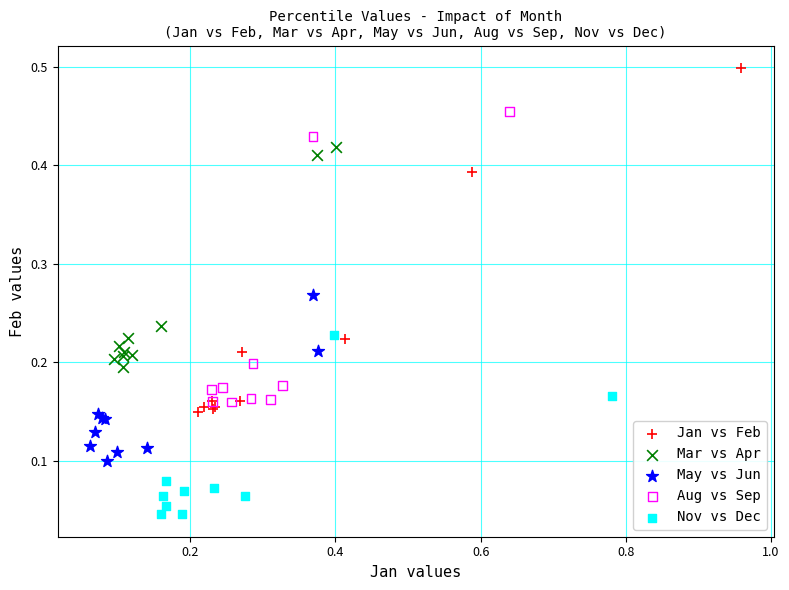

Which series contains the lowest Y value?

Nov vs Dec